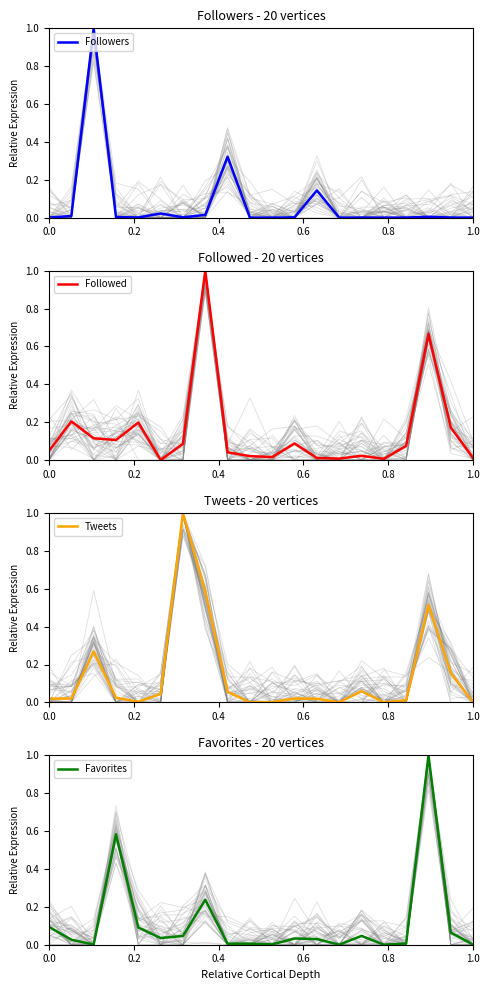

True or false: Favorites has a value of 0.0 at 18.

False